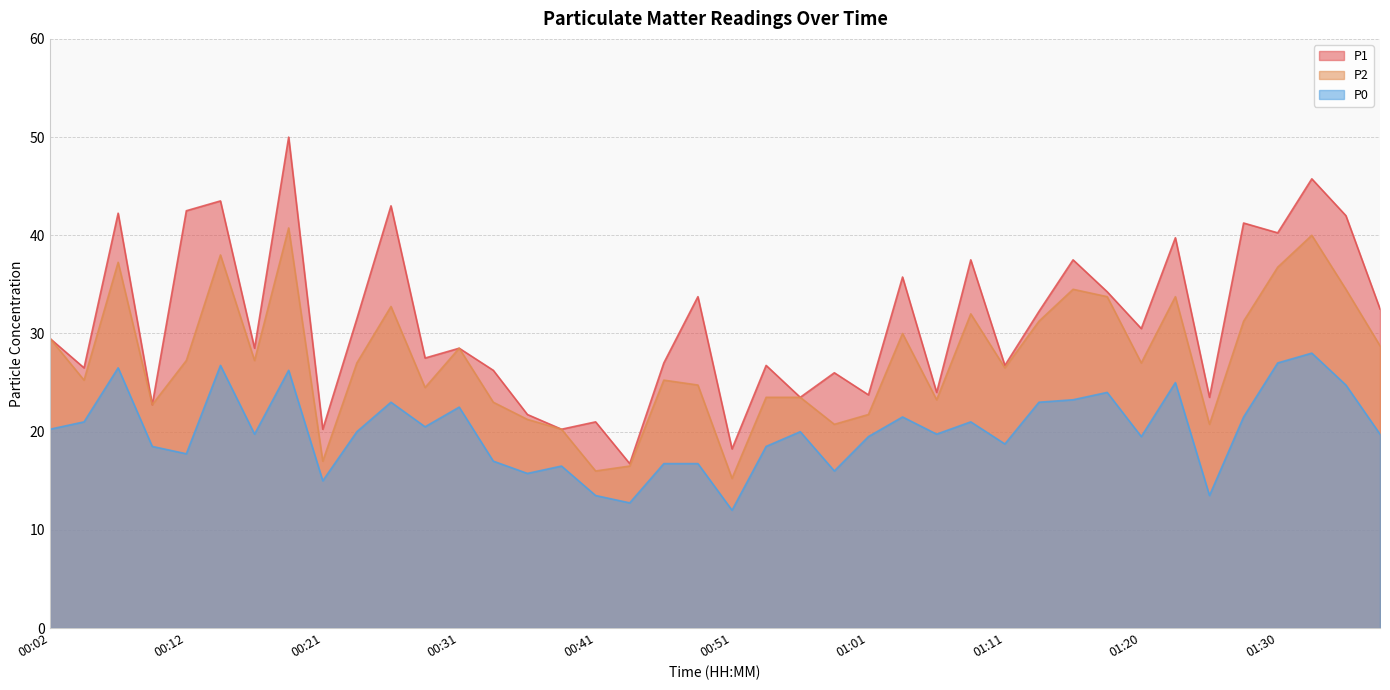

Count the number of data series in this chart.

3